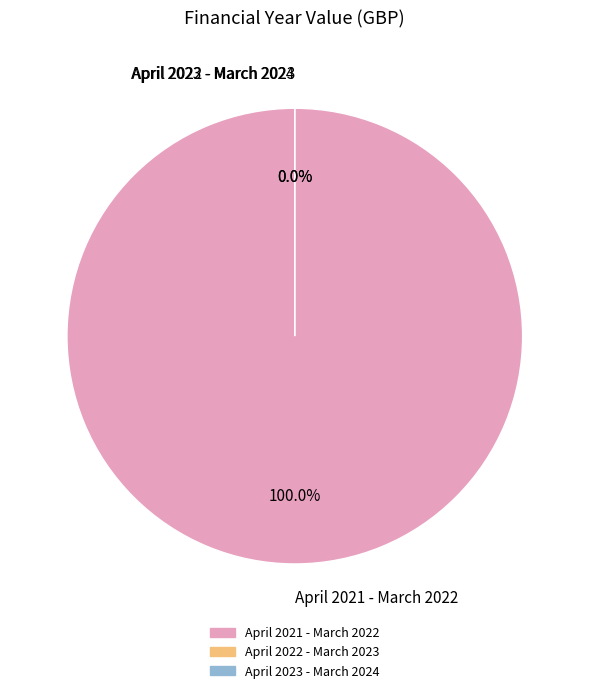

Count the number of slices in the pie.

3